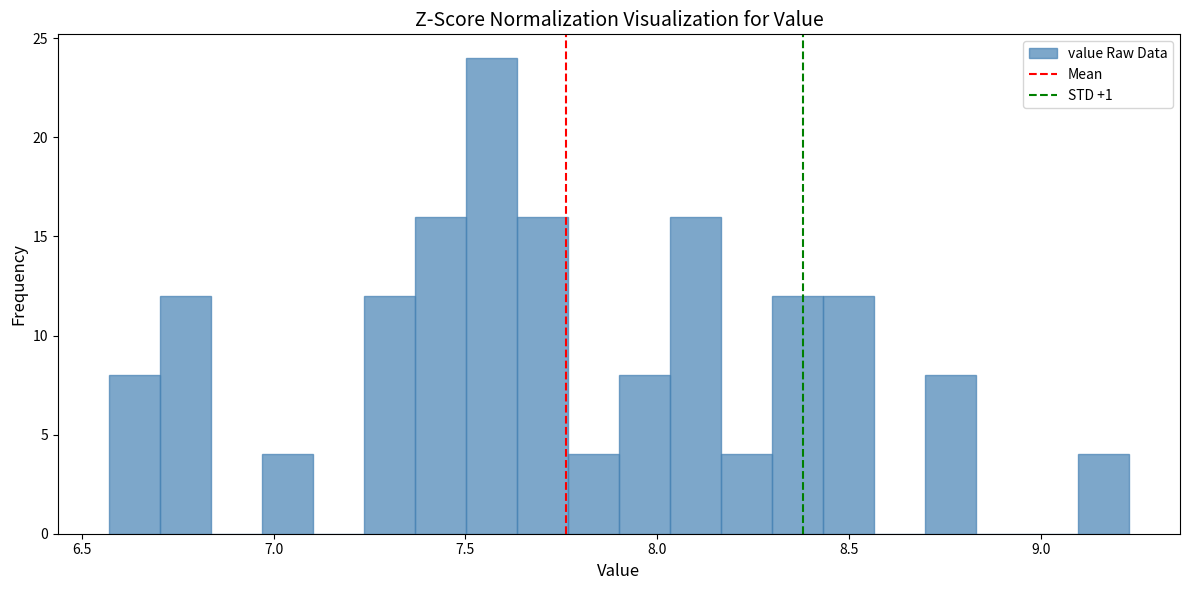

Read against the x-axis, roughly where is the centre of the tallest bar?

7.55